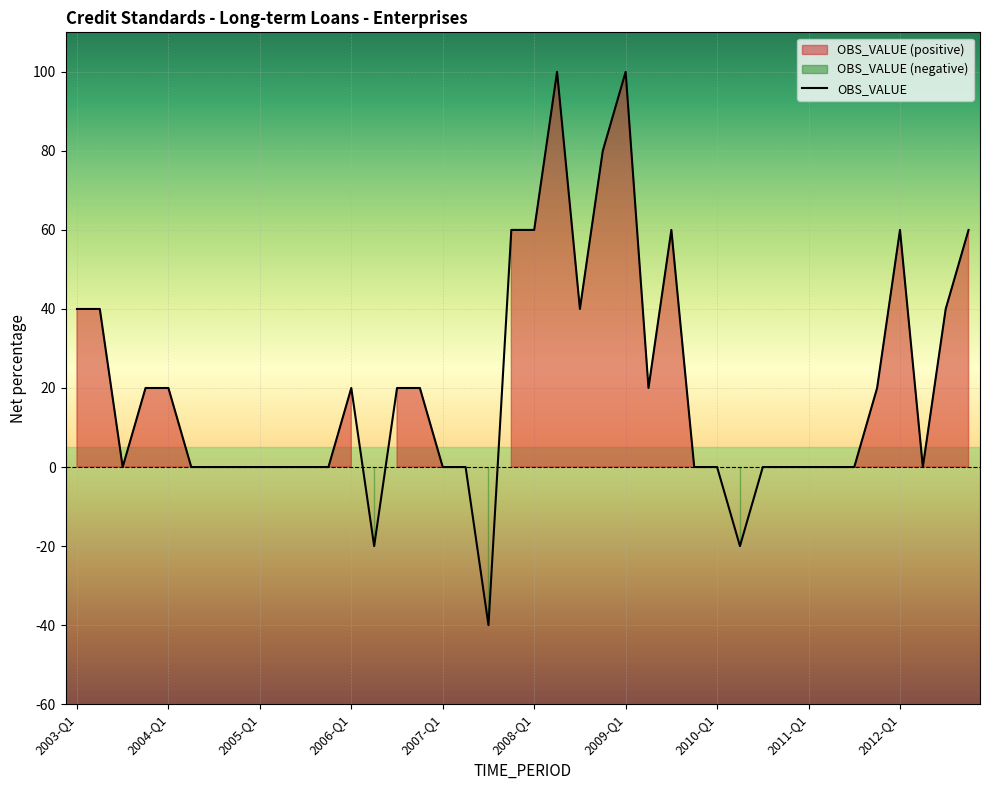

What is the value of the 13th point from the left?

20